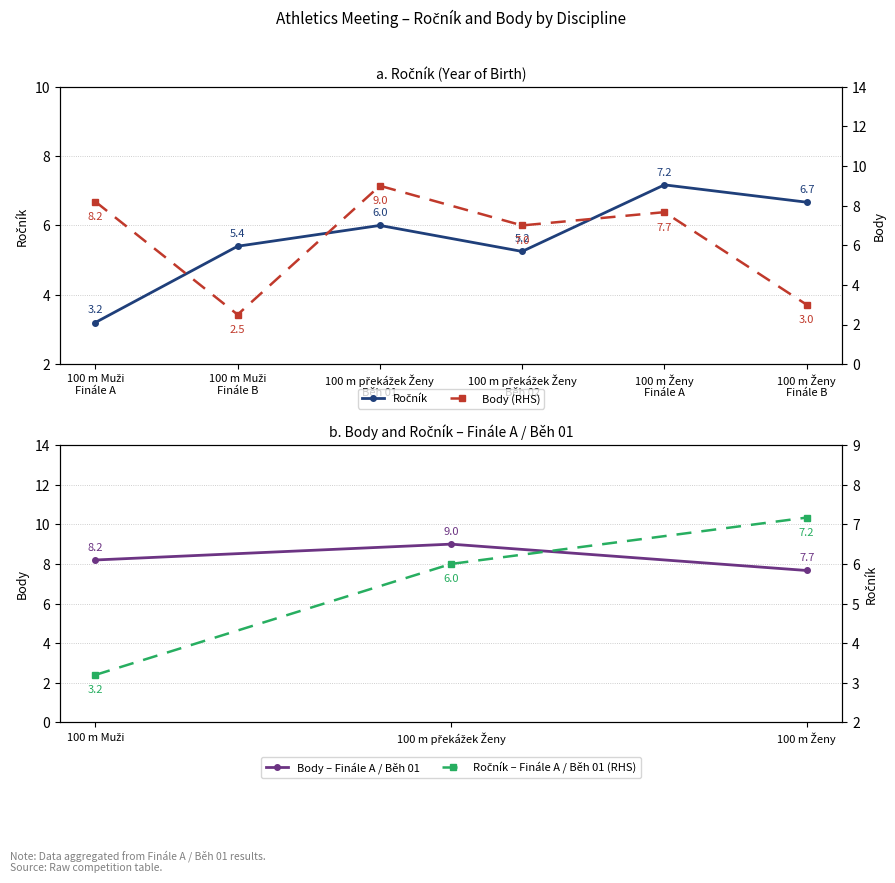

How many Body – Finále A / Běh 01 values are between 7 and 9?

3